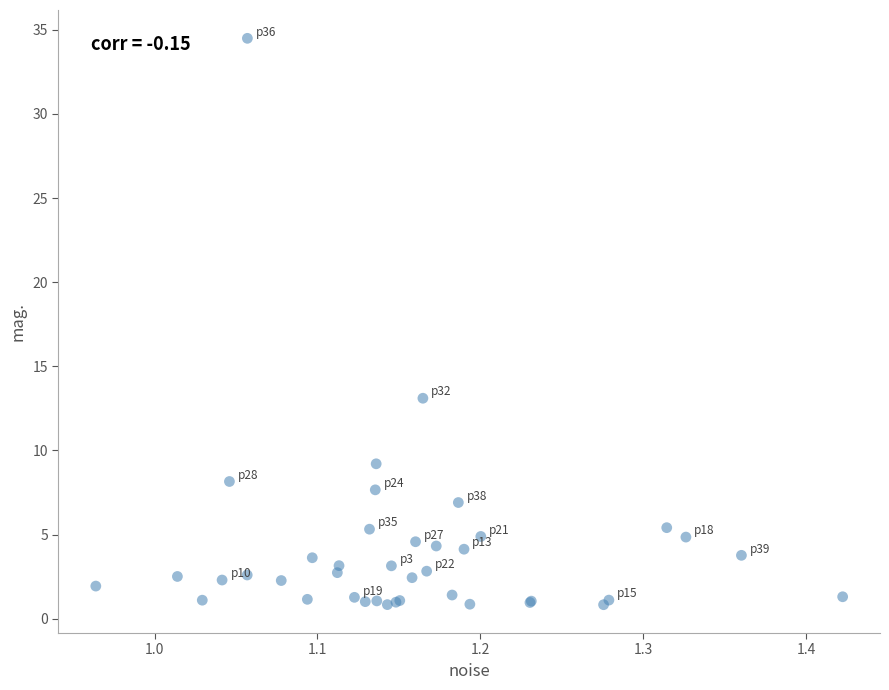

What Y value in the scatter plot is closest to 17?

13.1